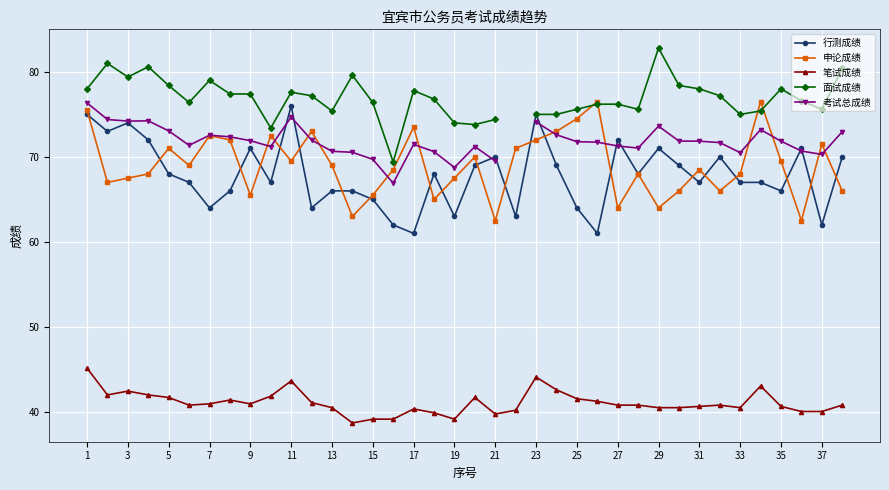

Does the chart display data point markers on the line(s)?

Yes